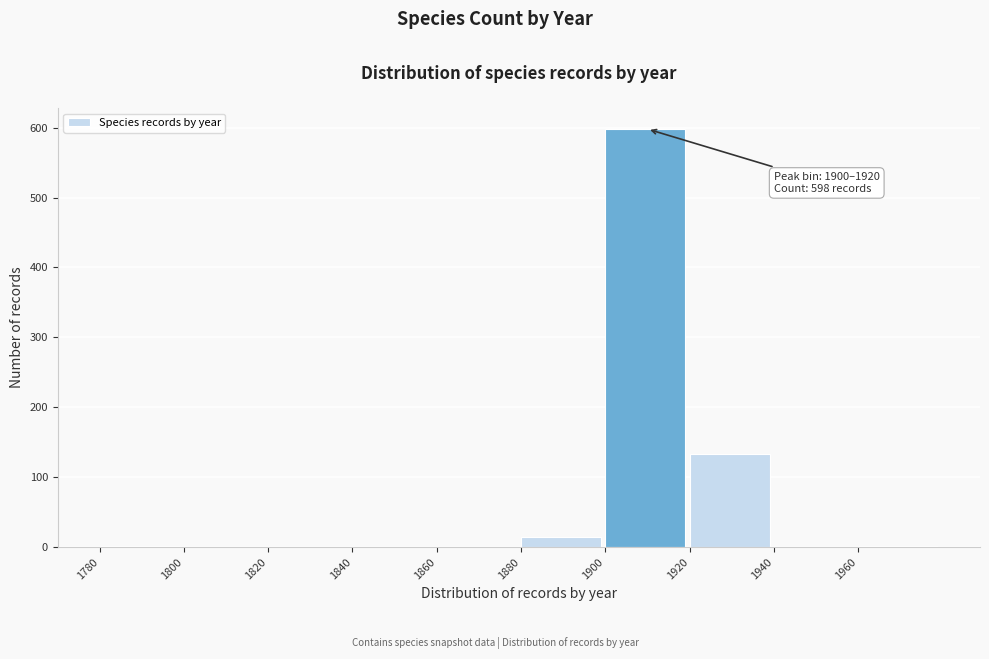

Which range on the x-axis has the tallest bar?

1900 to 1920